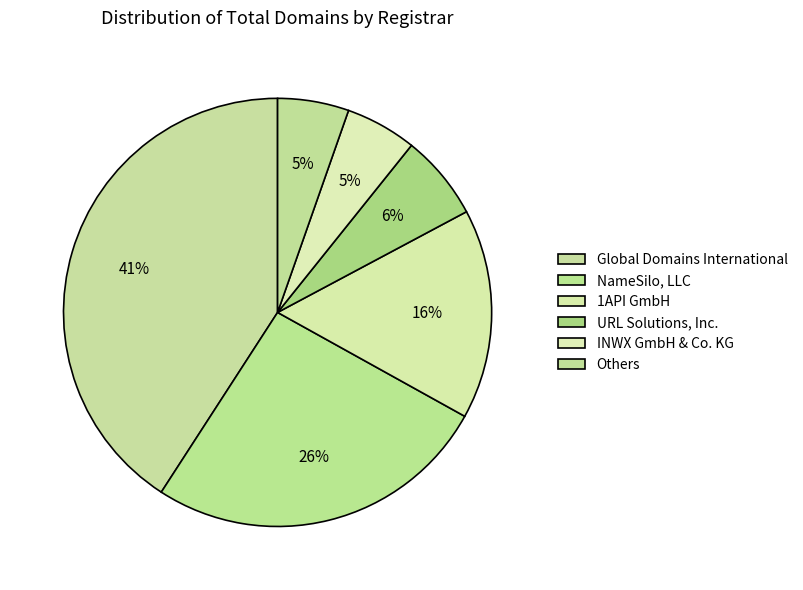

Count the number of slices in the pie.

6